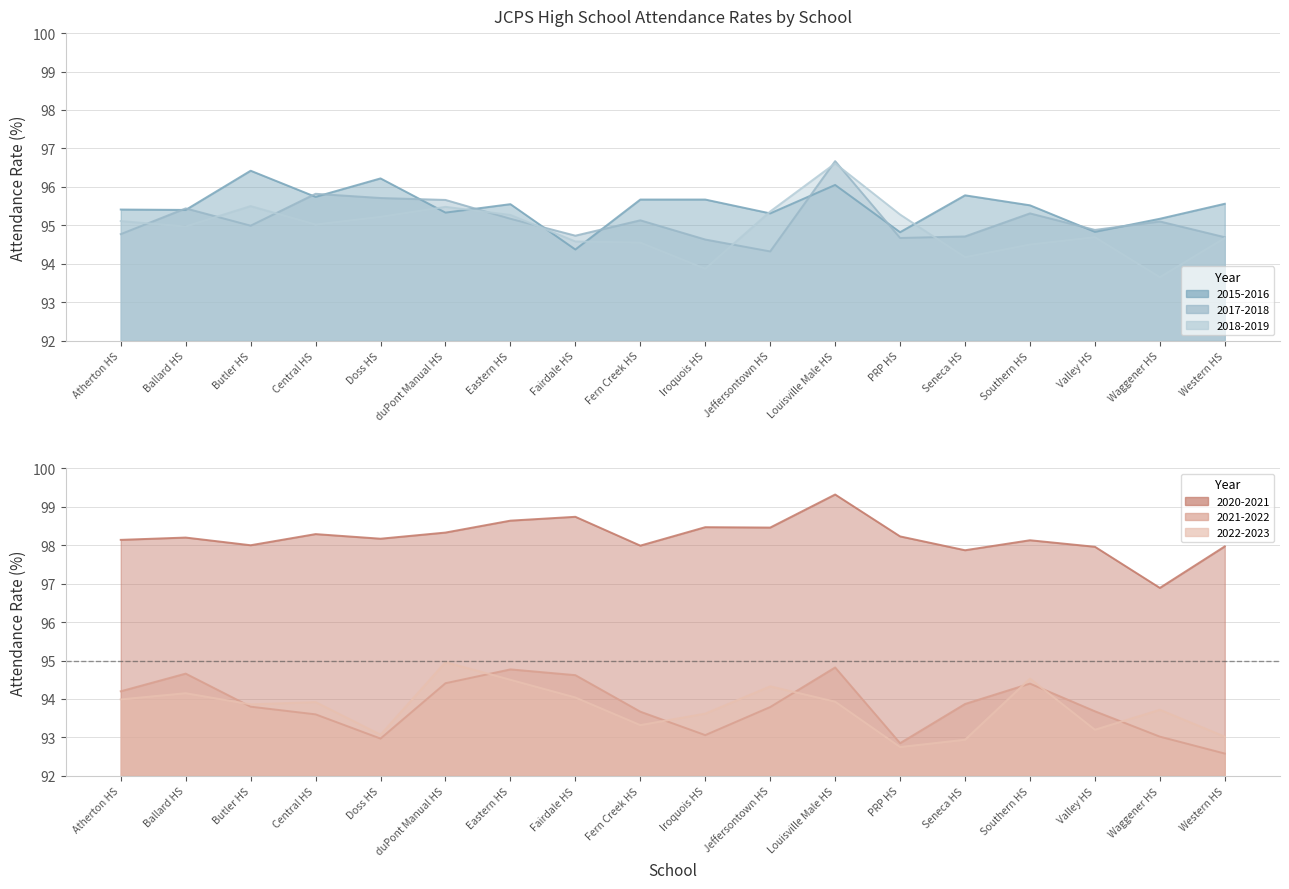

What is the value of the 2022-2023 point at the 3rd from the left?

93.9